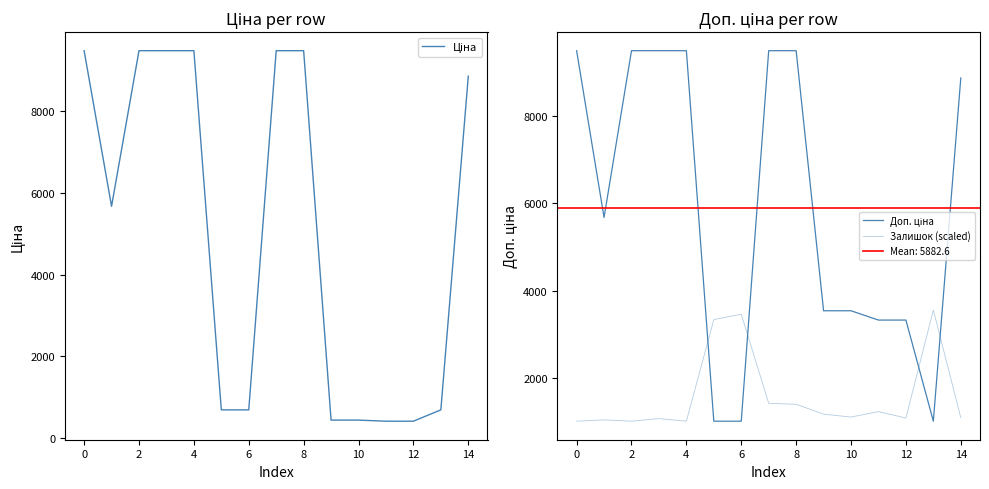

After their last crossing, which series has the higher values: Залишок (scaled) or Ціна?

Ціна